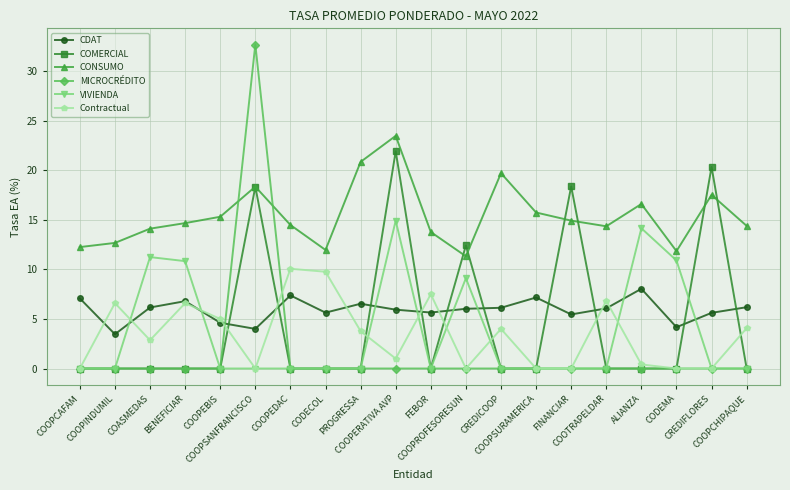

Does the chart display data point markers on the line(s)?

Yes